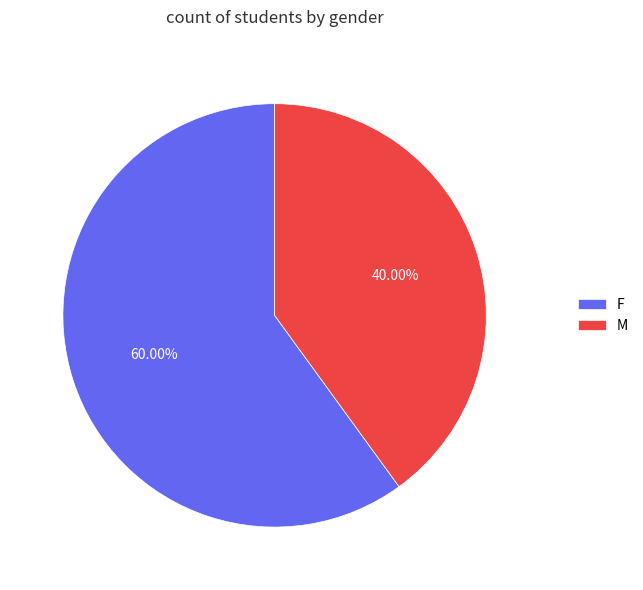

Which slice is the smallest?

M